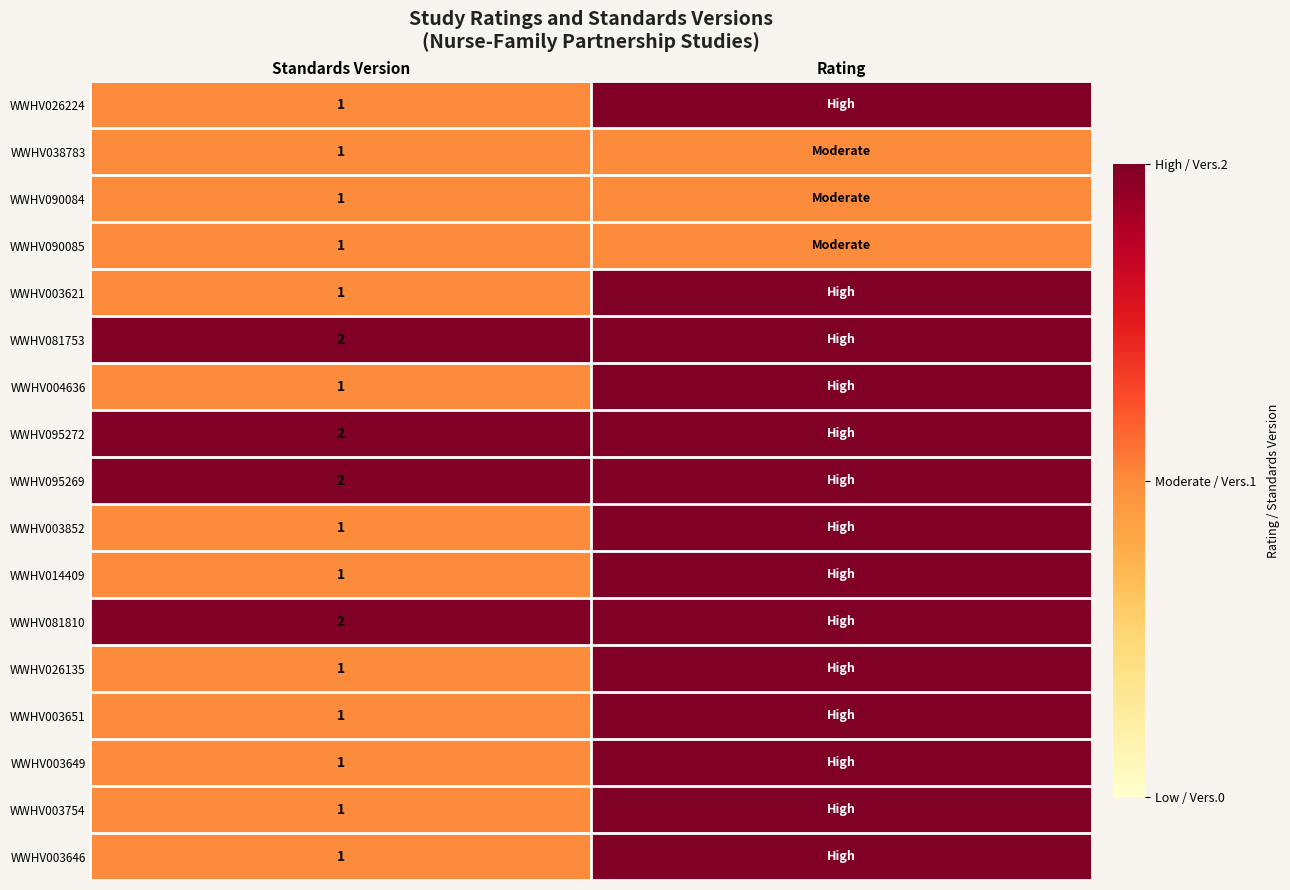

At which category does the chart reach its peak across all series?

Rating